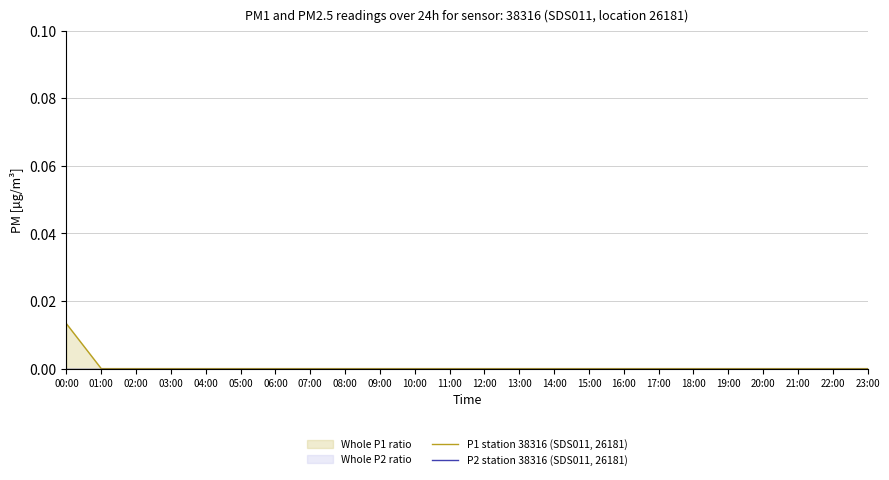

At how many categories does at least one series exceed 0?

1